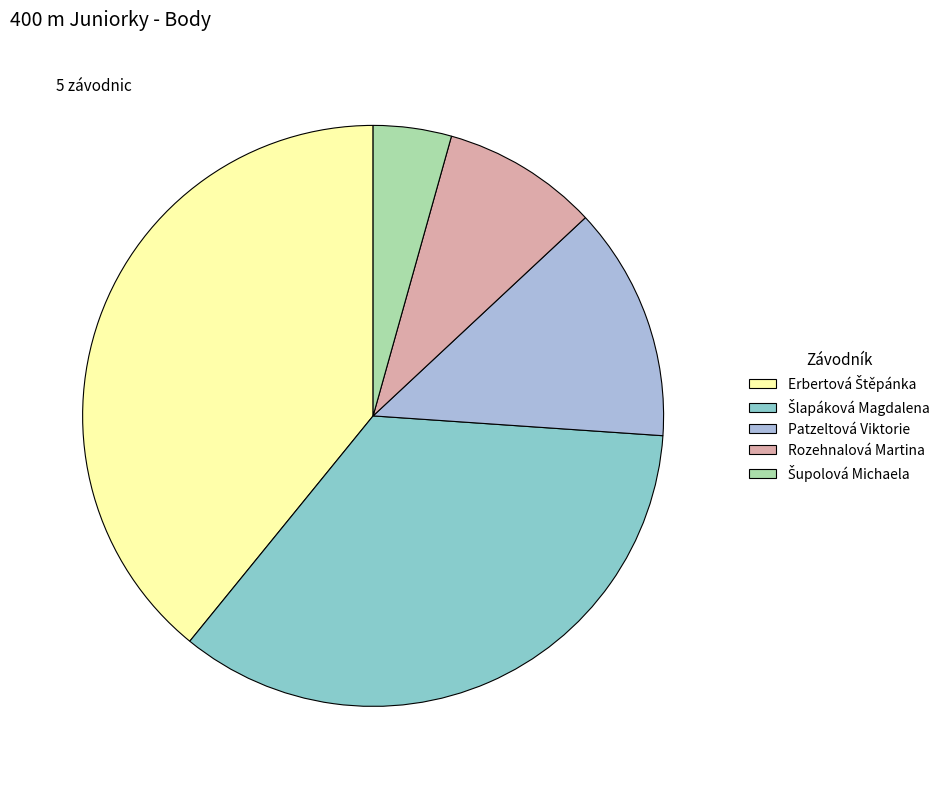

Does Rozehnalová Martina account for over 50% of the chart?

No